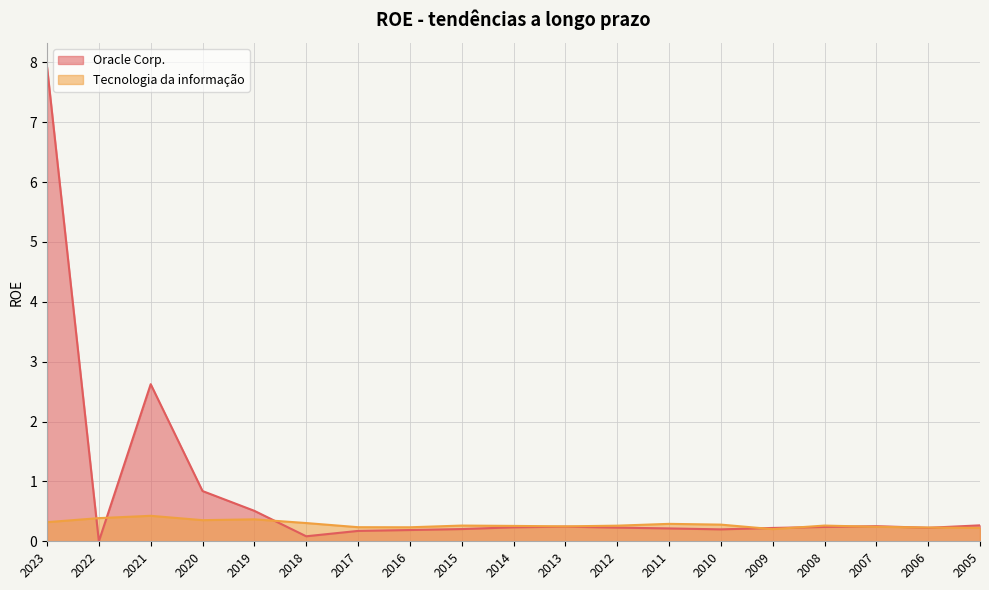

Where is Oracle Corp. nearest to the value 3?

2021